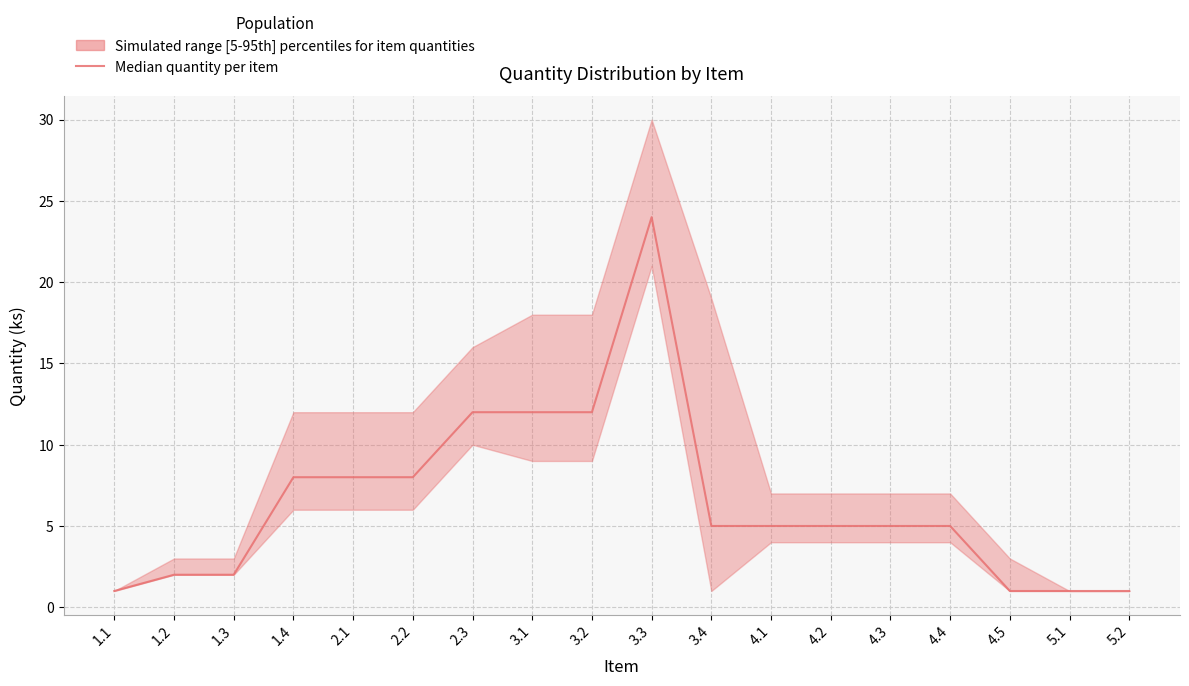

What is the difference between the values at 2.3 and 2.2?

4